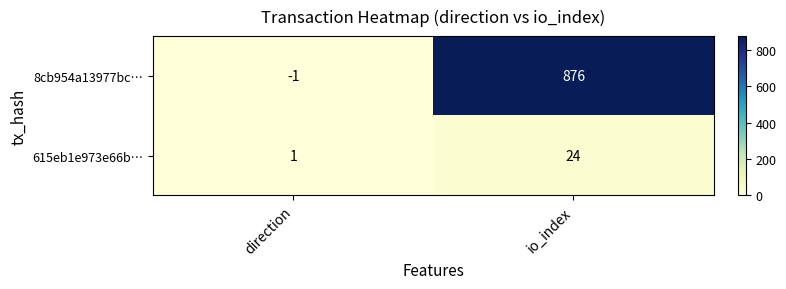

Is it true that 8cb954a13977bc… equals 447 at io_index?

False